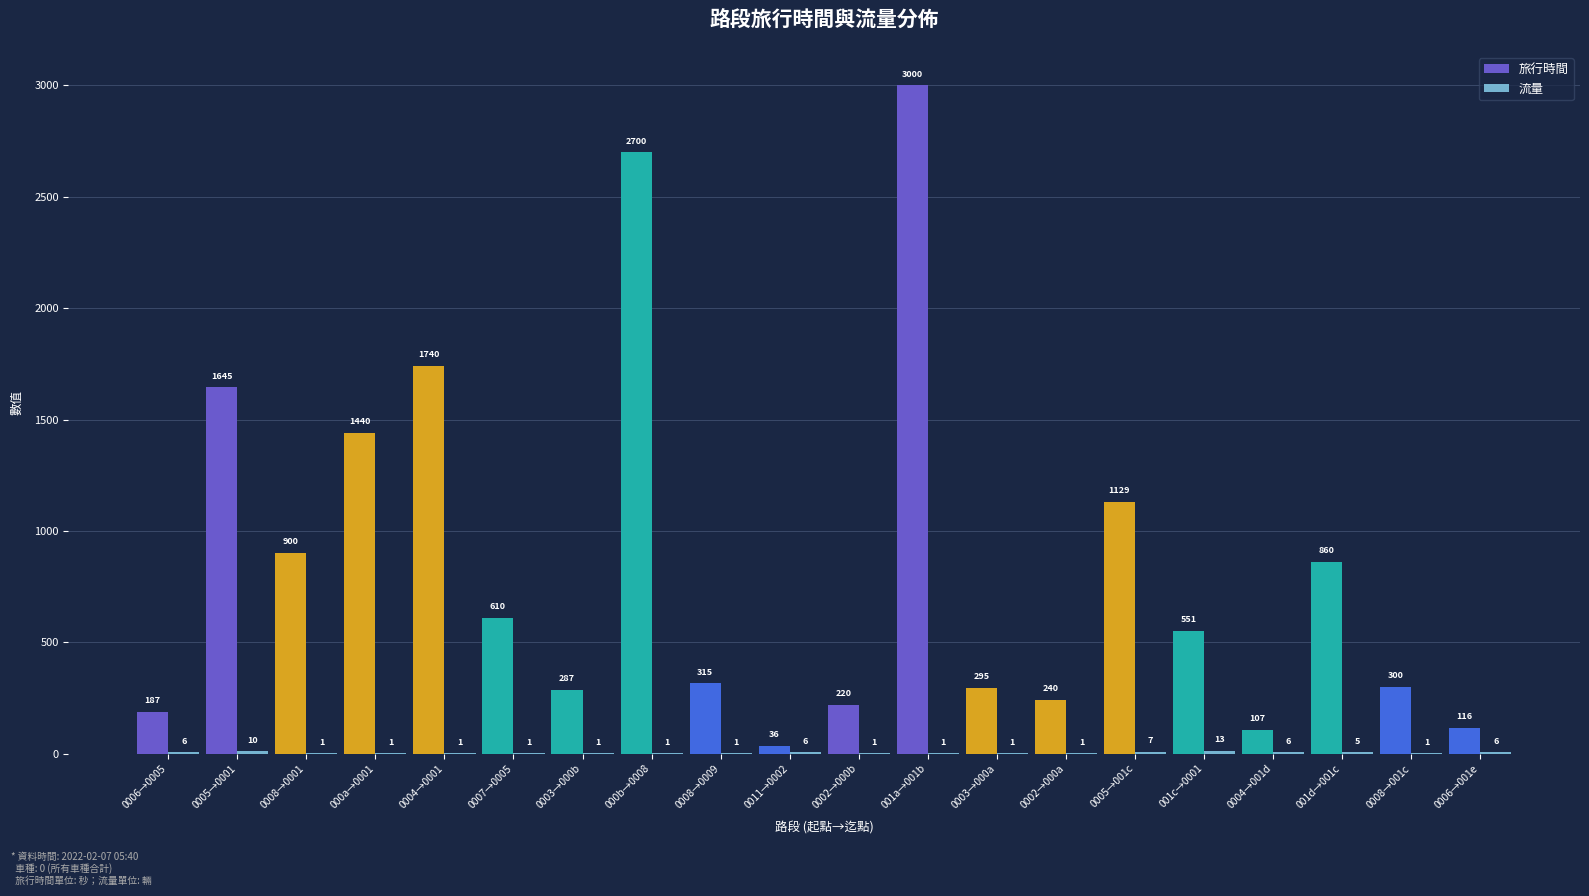

Is it true that 旅行時間 equals 95 at 0003→000b?

False